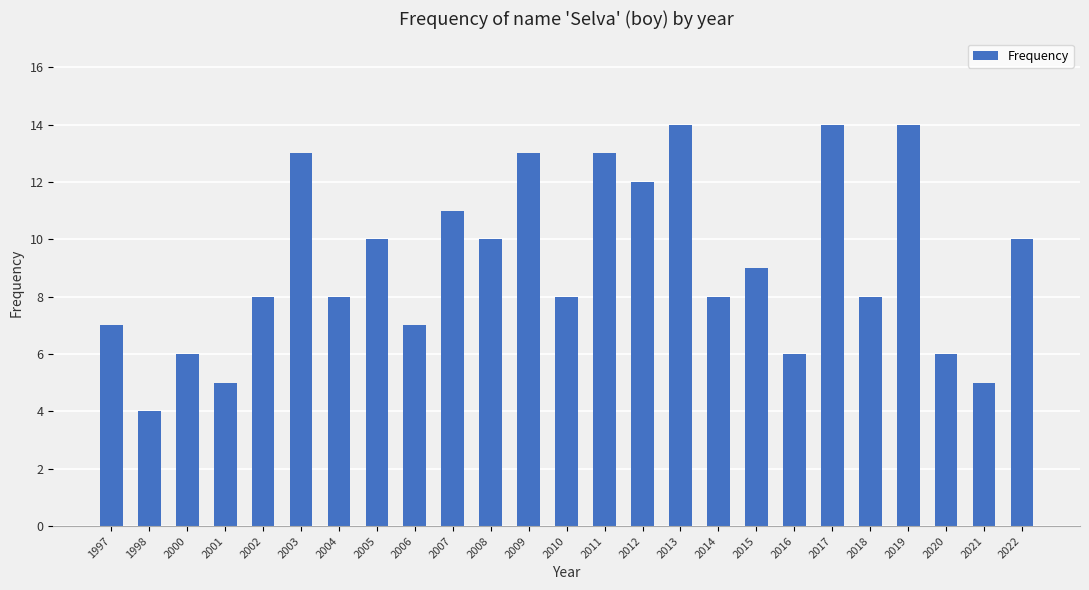

Which has a higher value, 2001 or 2012?

2012